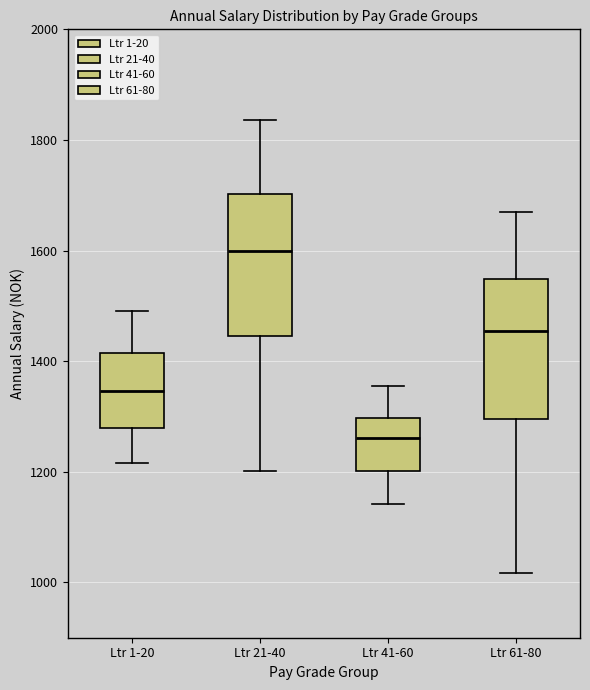

Reading left to right, read every box against the y-axis: the position of its median line, the range the box covers, and the ends of its whiskers. The values are not printed on the chart, so give them approximately, as read against the axis.

Ltr 1-20: median 1340, box 1280 to 1420, whiskers 1220 to 1500
Ltr 21-40: median 1600, box 1440 to 1700, whiskers 1200 to 1840
Ltr 41-60: median 1260, box 1200 to 1300, whiskers 1140 to 1360
Ltr 61-80: median 1460, box 1300 to 1540, whiskers 1020 to 1660